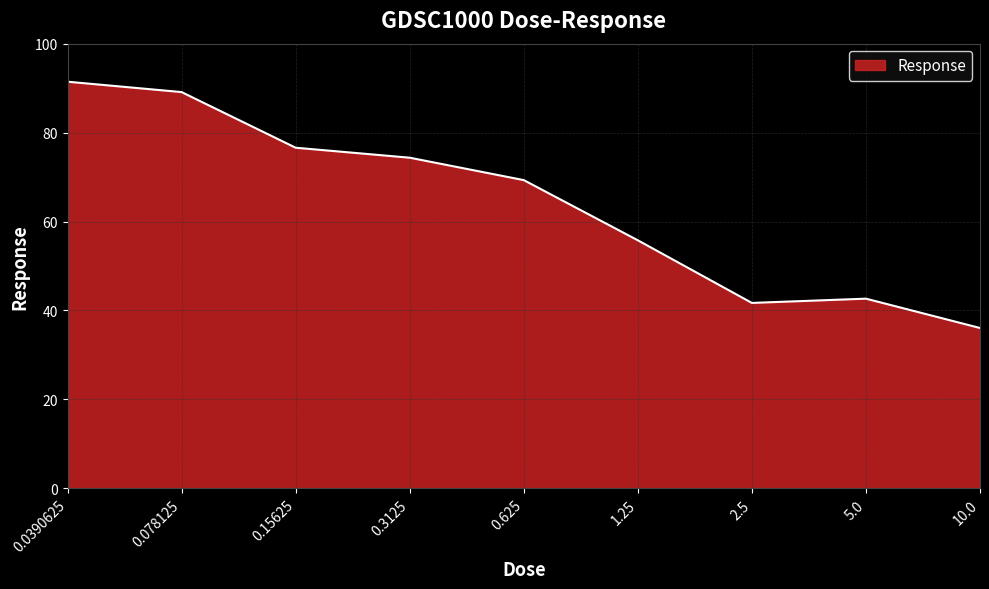

What is the greatest value displayed?

91.4